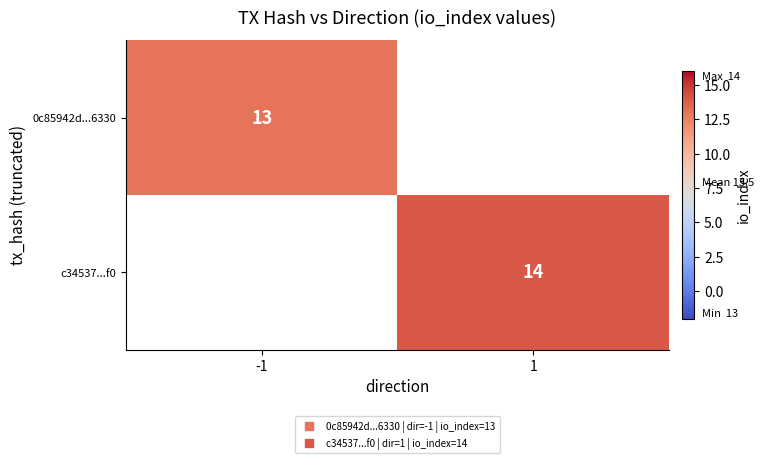

At how many categories does at least one series exceed 13?

1